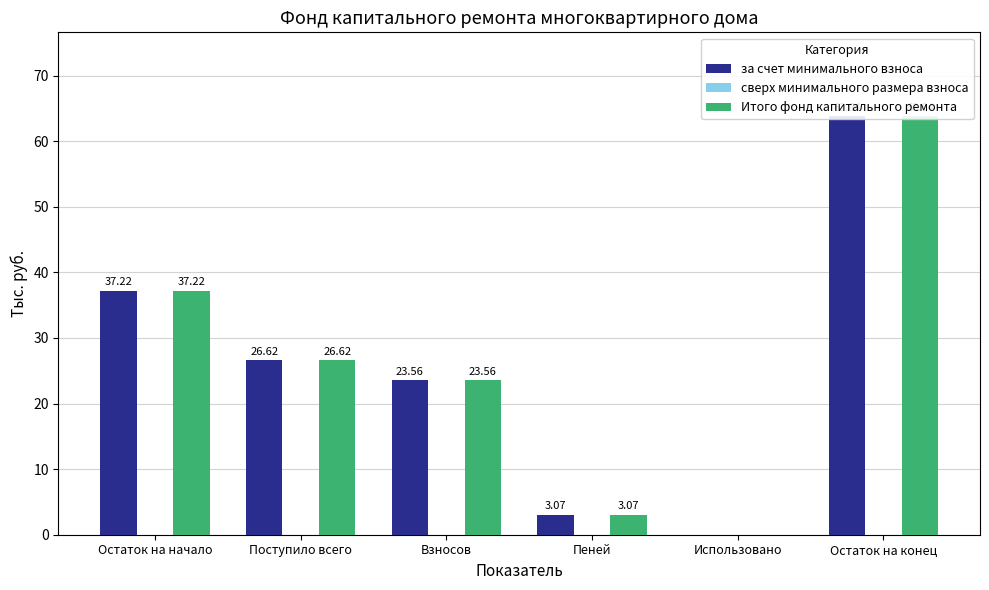

Is it true that Итого фонд капитального ремонта equals 4.8 at Пеней?

False